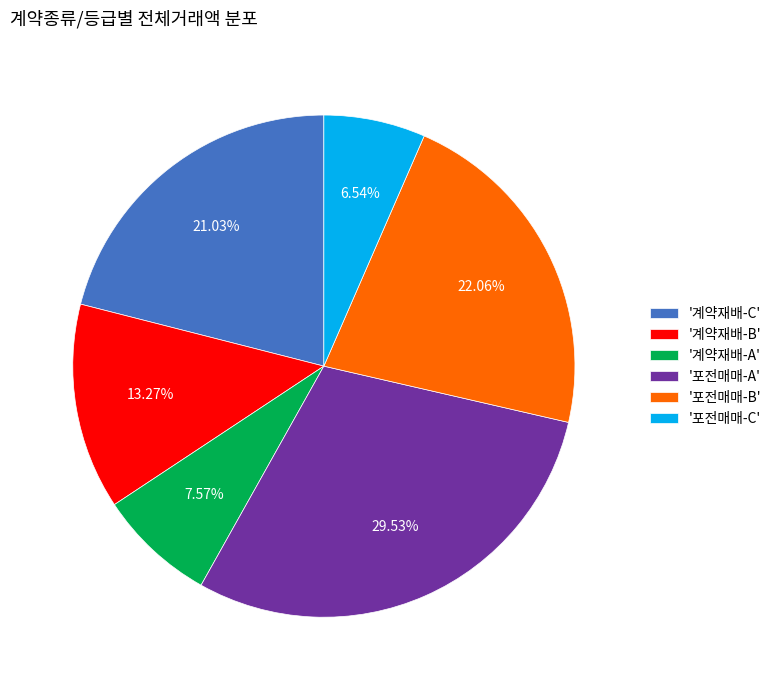

Approximately how many times larger is the value at '포전매매-A' compared to '포전매매-C'?

4.5